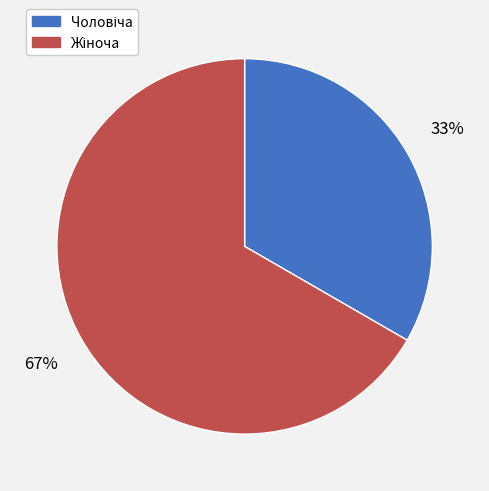

To the nearest percent, what is the average slice percentage?

50%